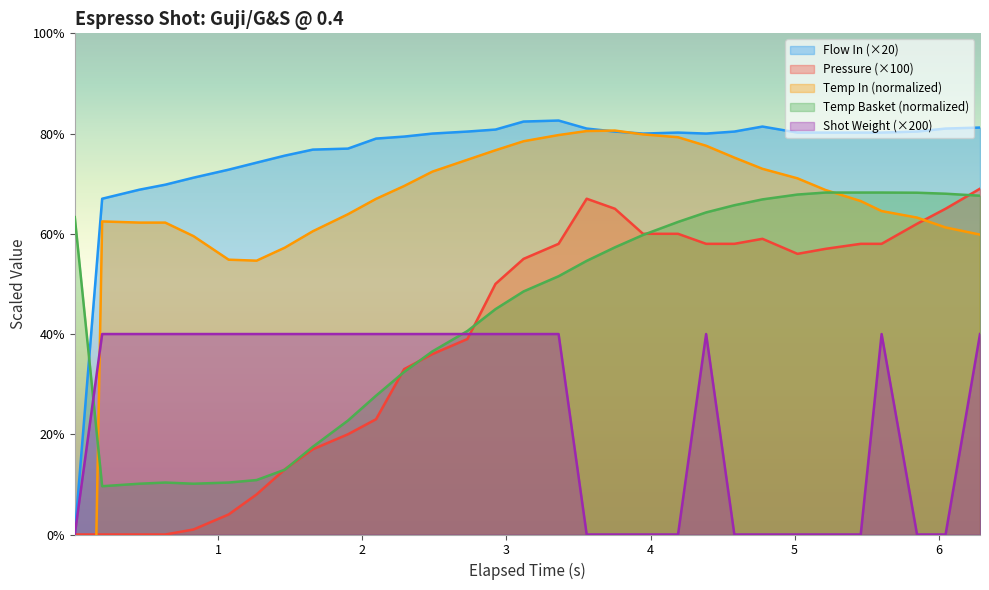

Reading left to right, what are all the values shown in this chart?

flow_in: 0.0	67.0	68.8	69.8	71.2	72.8	74.2	75.6	76.8	77.0	79.0	79.4	80.0	80.4	80.8	82.4	82.6	81.0	80.4	80.0	80.2	80.0	80.4	81.4	80.2	80.2	80.2	80.2	80.4	81.0	81.2
pressure: 0.0	0.0	0.0	0.0	1.0	4.0	8.0	13.0	17.0	20.0	23.0	33.0	36.0	39.0	50.0	55.0	58.0	67.0	65.0	60.0	60.0	58.0	58.0	59.0	56.0	57.0	58.0	58.0	62.0	65.0	69.0
water_temperature_in: -233.3	62.5	62.2	62.2	59.5	54.8	54.6	57.2	60.5	63.9	67.0	69.5	72.4	74.8	76.7	78.5	79.7	80.5	80.6	79.8	79.3	77.6	75.2	73.0	71.1	68.7	66.5	64.5	63.2	61.3	59.8
water_temperature_basket: 63.3	9.6	10.1	10.4	10.1	10.4	10.9	12.9	17.5	22.7	27.7	32.4	36.5	40.6	45.0	48.5	51.5	54.6	57.3	59.8	62.4	64.3	65.7	66.9	67.8	68.2	68.2	68.2	68.2	68.0	67.6
current_total_shot_weight: 0.0	40.0	40.0	40.0	40.0	40.0	40.0	40.0	40.0	40.0	40.0	40.0	40.0	40.0	40.0	40.0	40.0	0.0	0.0	0.0	0.0	40.0	0.0	0.0	0.0	0.0	0.0	40.0	0.0	0.0	40.0